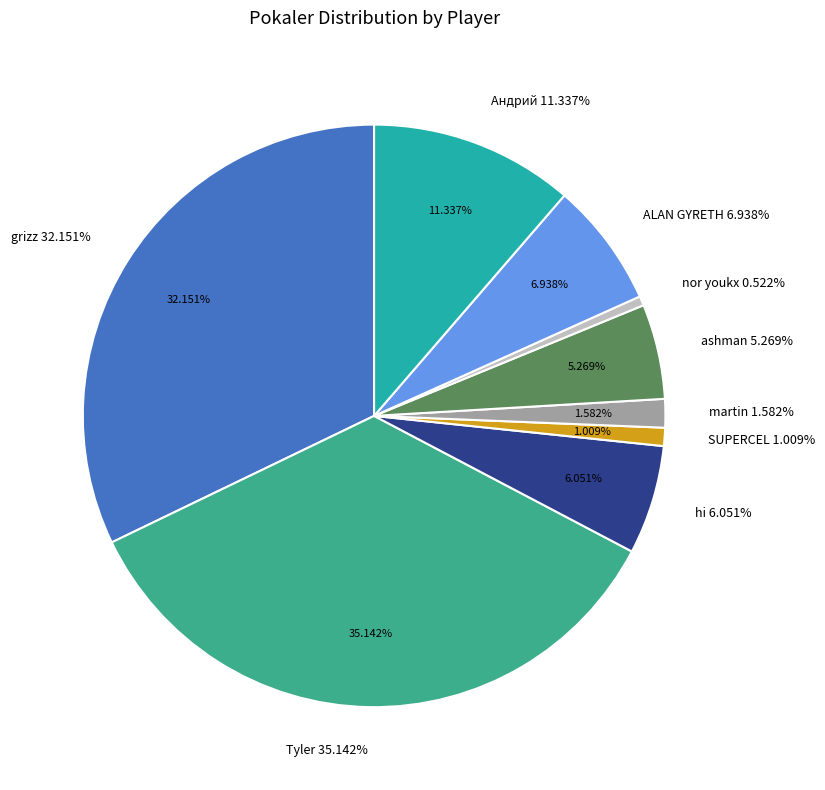

Which slice is the largest?

Tyler